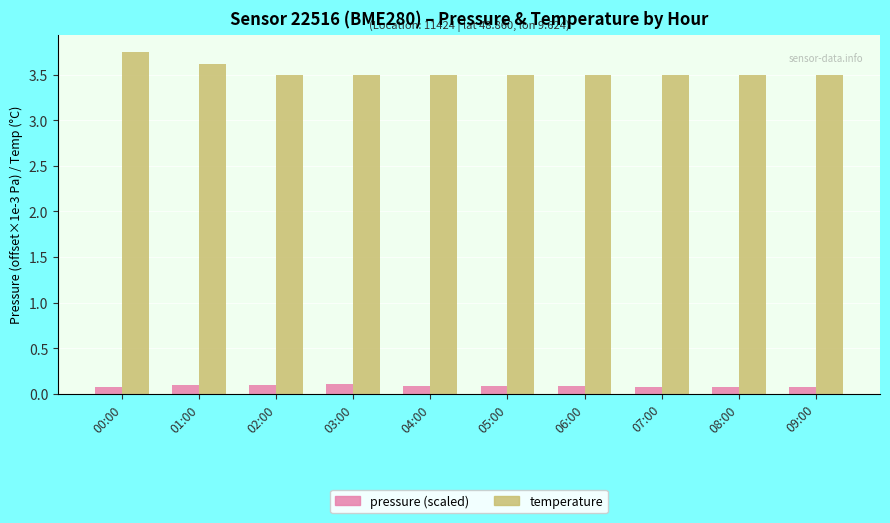

What is the total value across all series at 01:00?

3.7